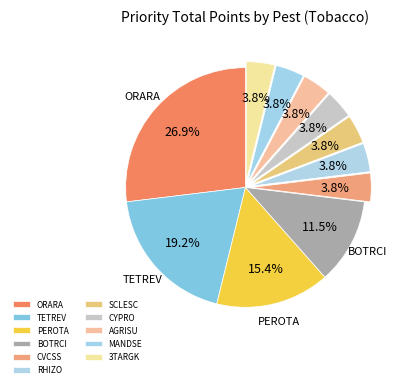

Which has a higher value, CVCSS or PEROTA?

PEROTA